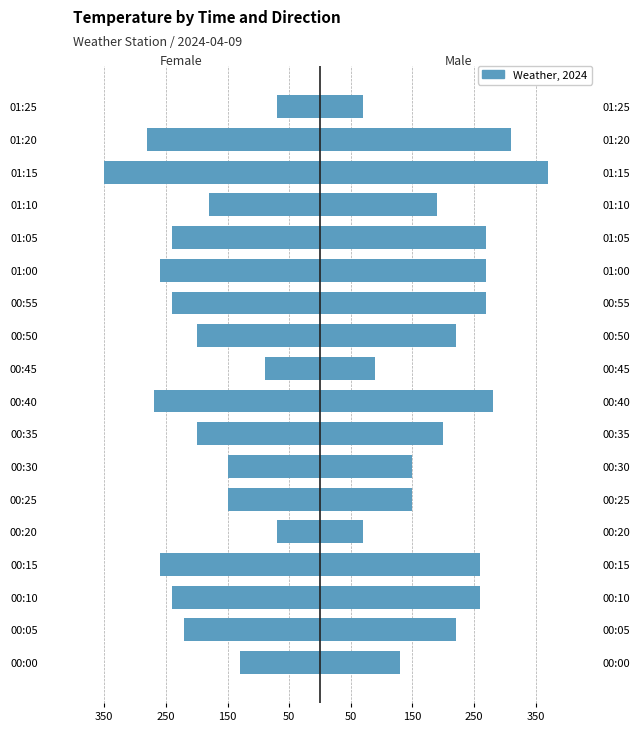

Which series has the largest total across all categories?

Male